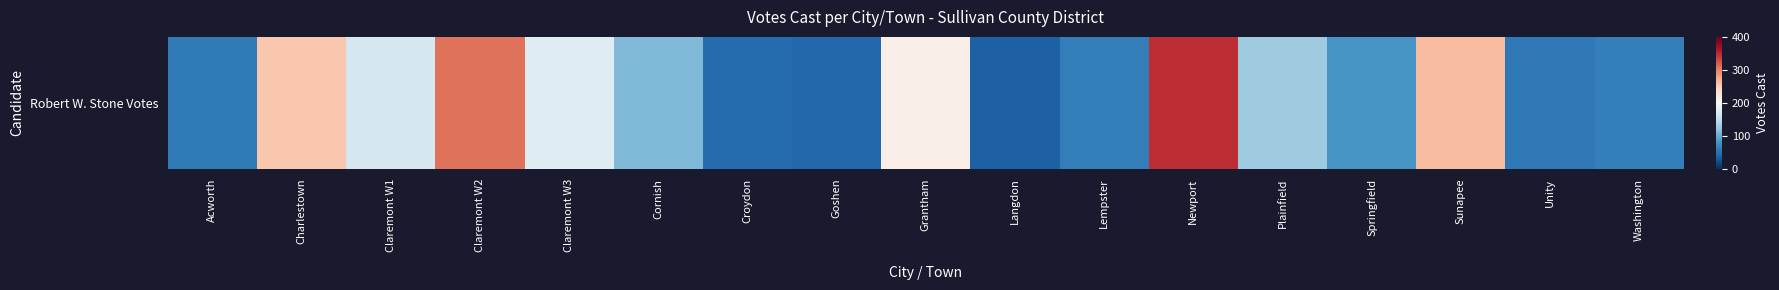

What is the difference between the maximum and minimum values?

312